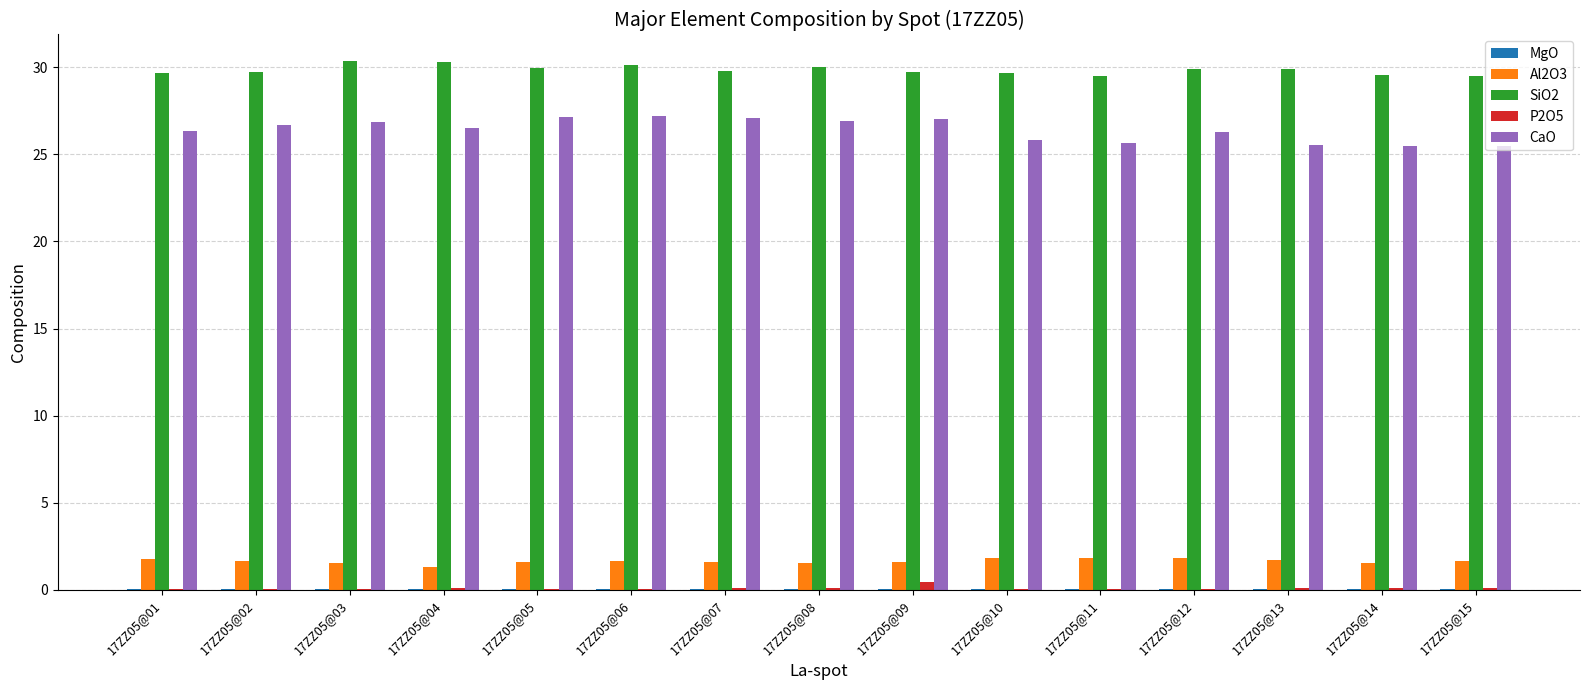

True or false: Al2O3 has a value of 1.6 at 17ZZ05@06.

True